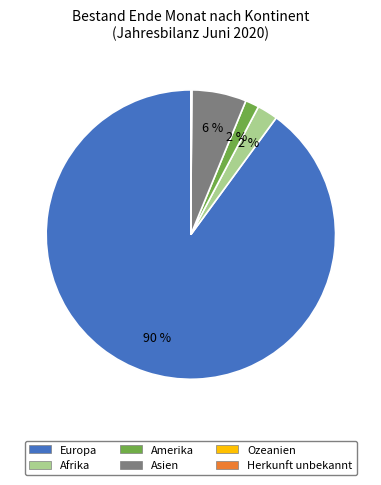

The Asien slice represents 14% of the pie. True or false?

False